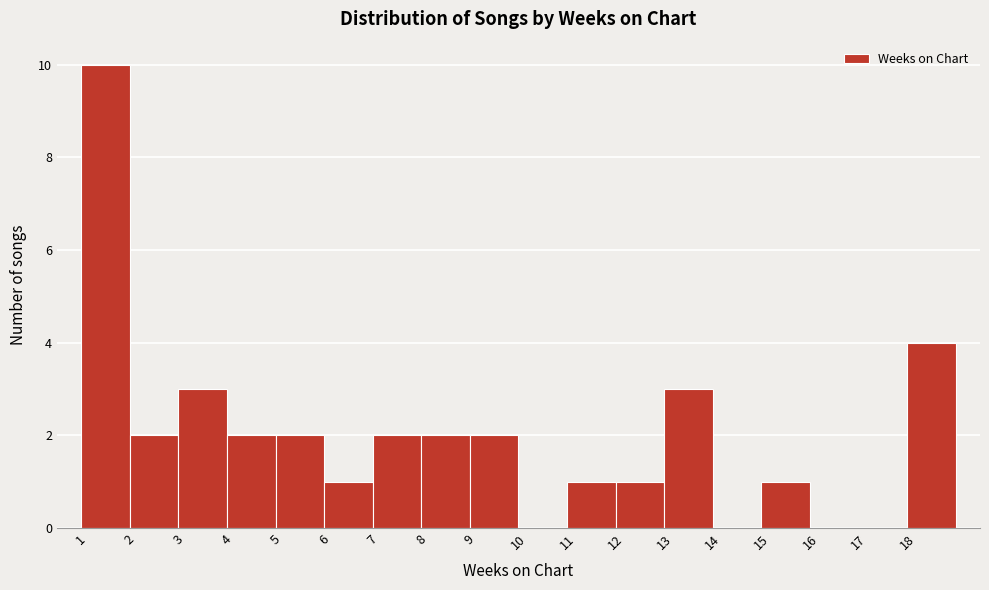

Which range on the x-axis has the tallest bar?

1 to 2